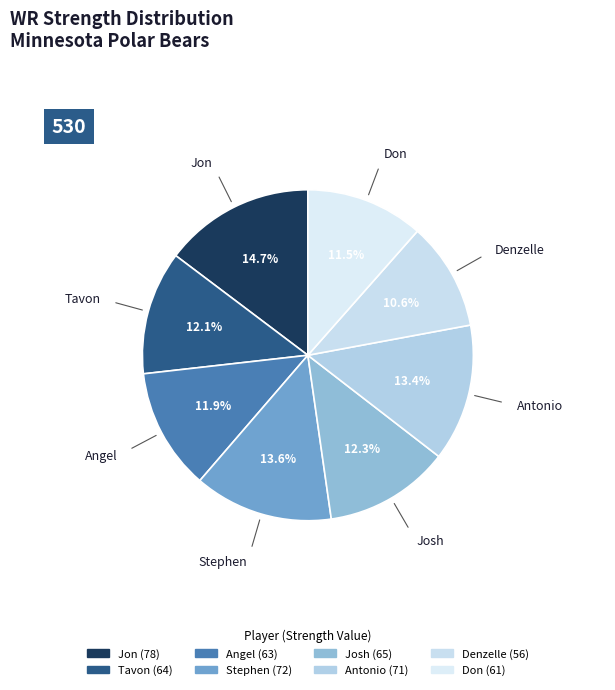

Is the sum of Tavon and Denzelle greater than half?

No